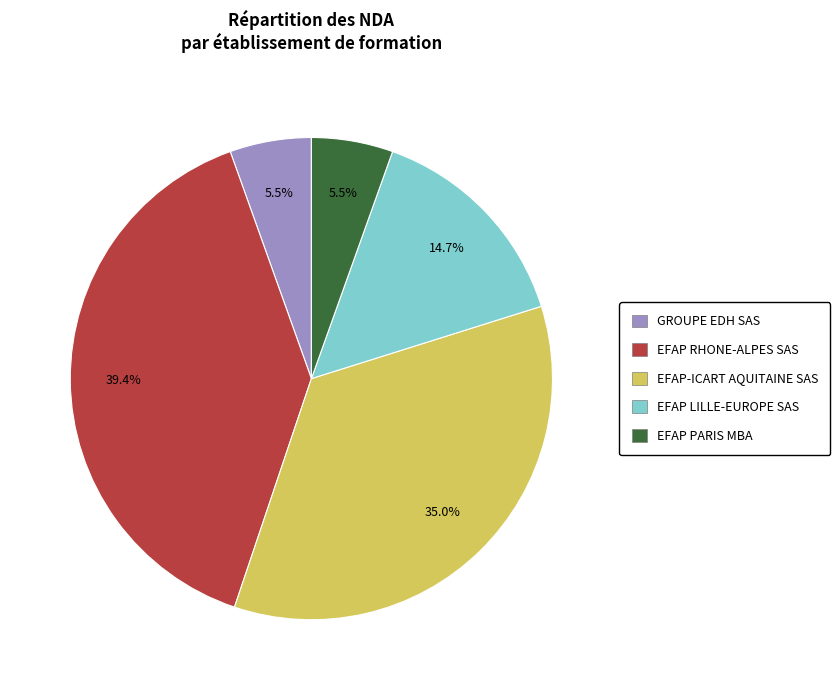

Which category has the biggest portion of the pie?

EFAP RHONE-ALPES SAS